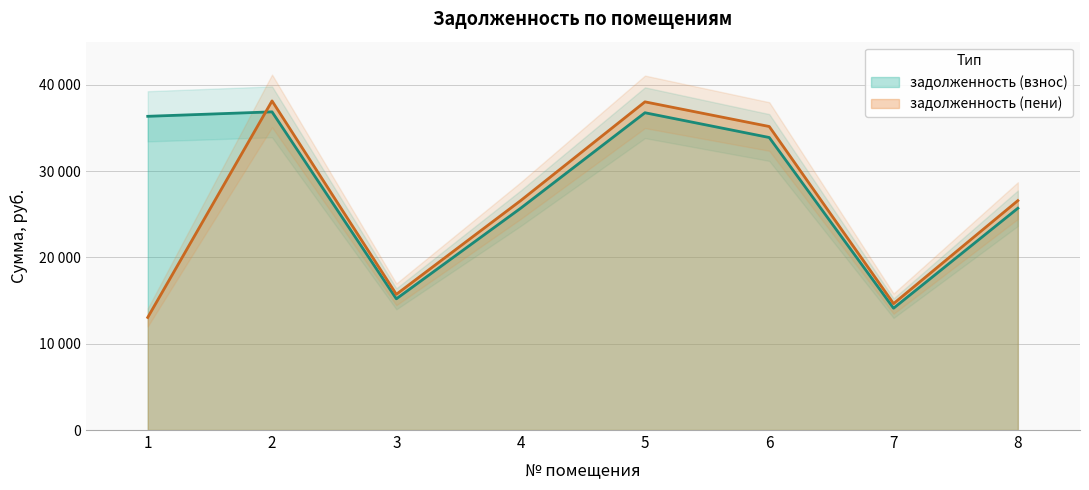

At which category is the sum across all series the highest?

2